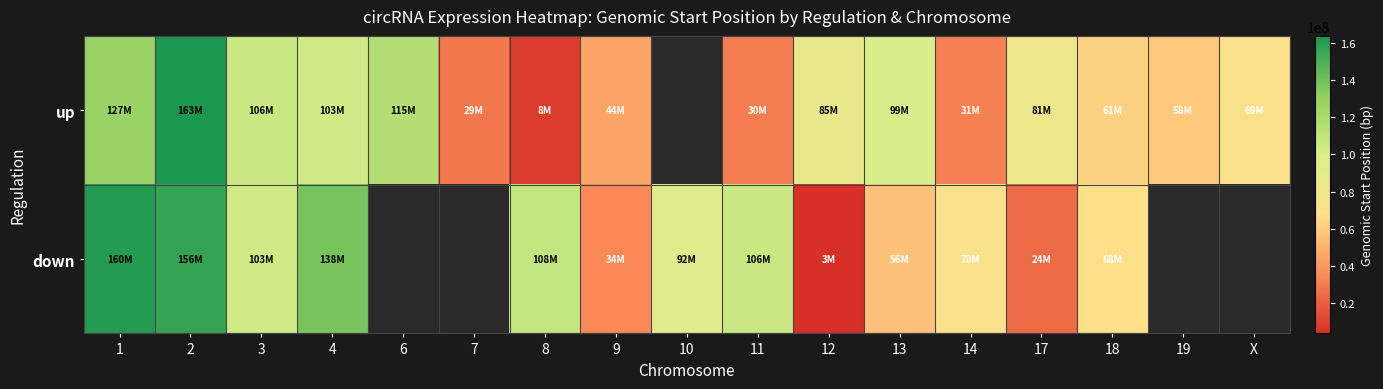

How many positive values does the up series have?

16